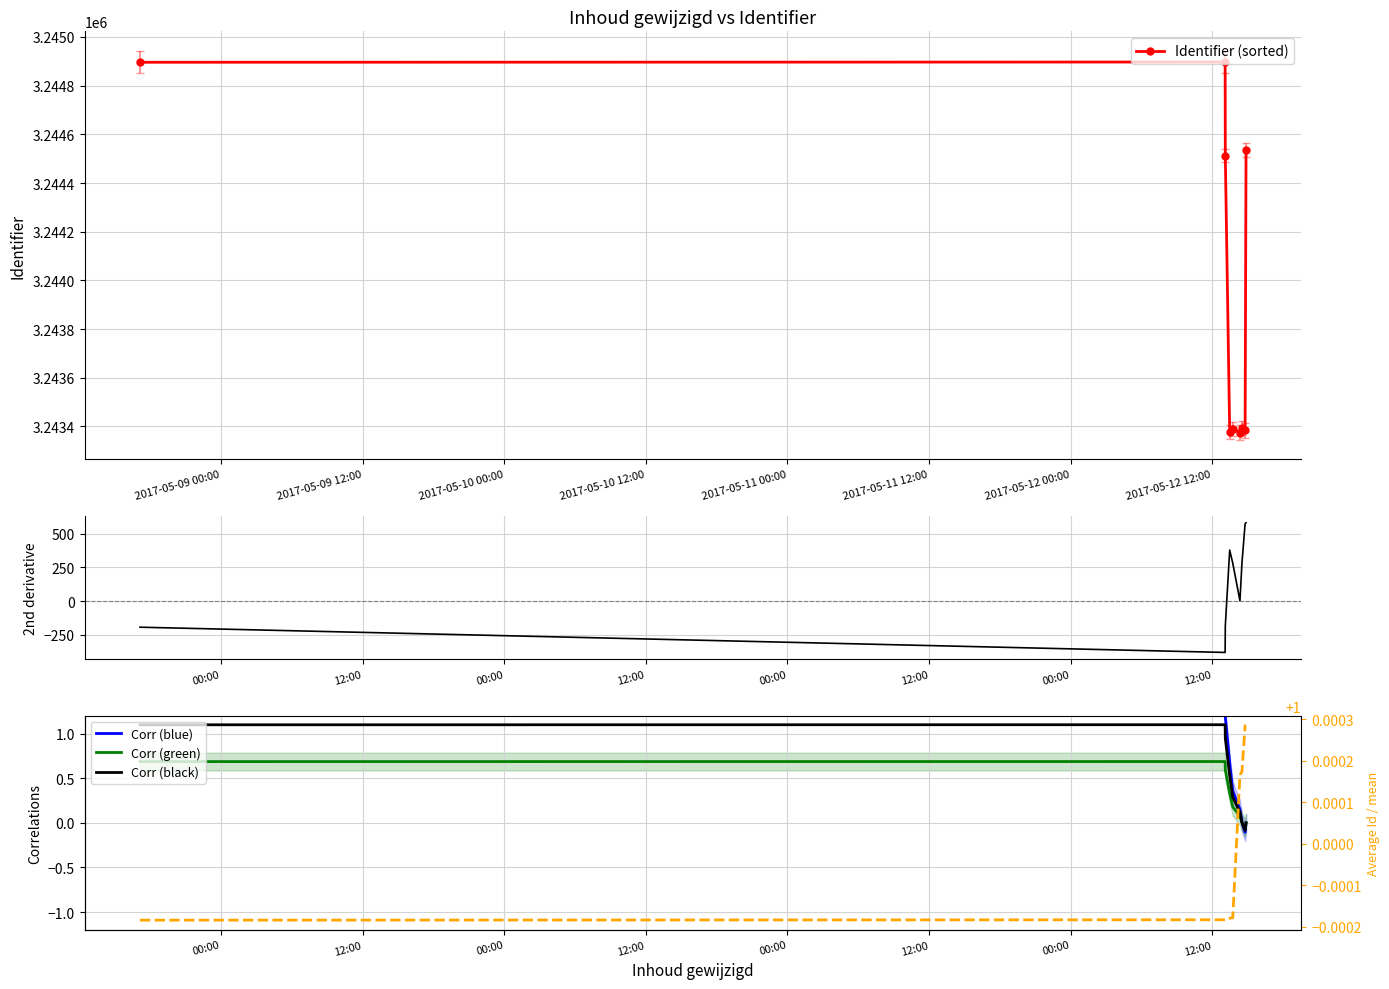

What is the difference between the maximum and second lowest values in the Corr (green) series?

0.7